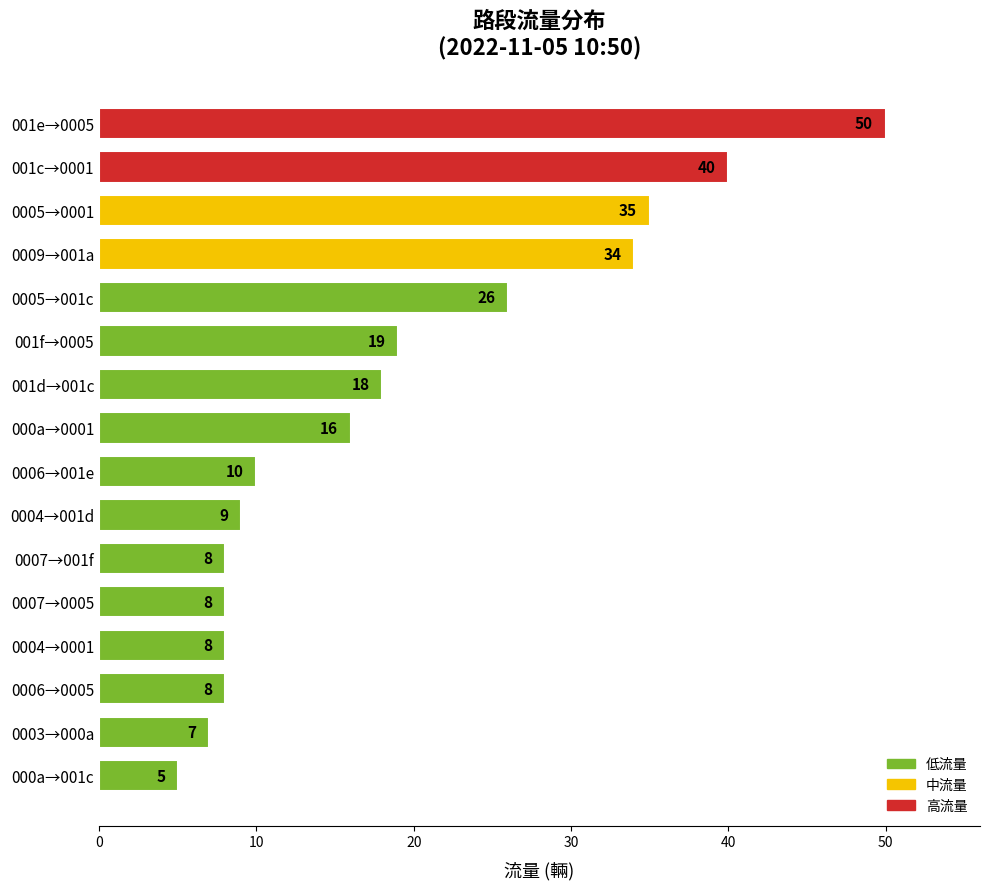

Reading bottom to top, transcribe all the data shown in this chart.

000a→001c=5	0003→000a=7	0006→0005=8	0004→0001=8	0007→0005=8	0007→001f=8	0004→001d=9	0006→001e=10	000a→0001=16	001d→001c=18	001f→0005=19	0005→001c=26	0009→001a=34	0005→0001=35	001c→0001=40	001e→0005=50